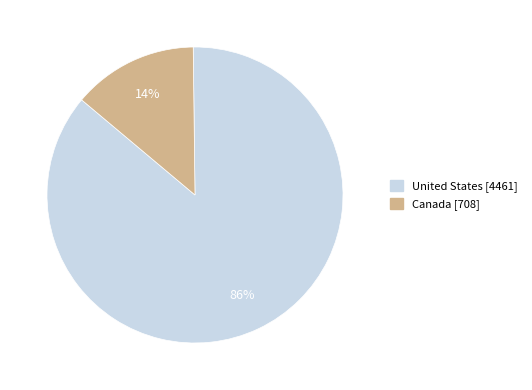

Which category has the smallest portion of the pie?

Canada